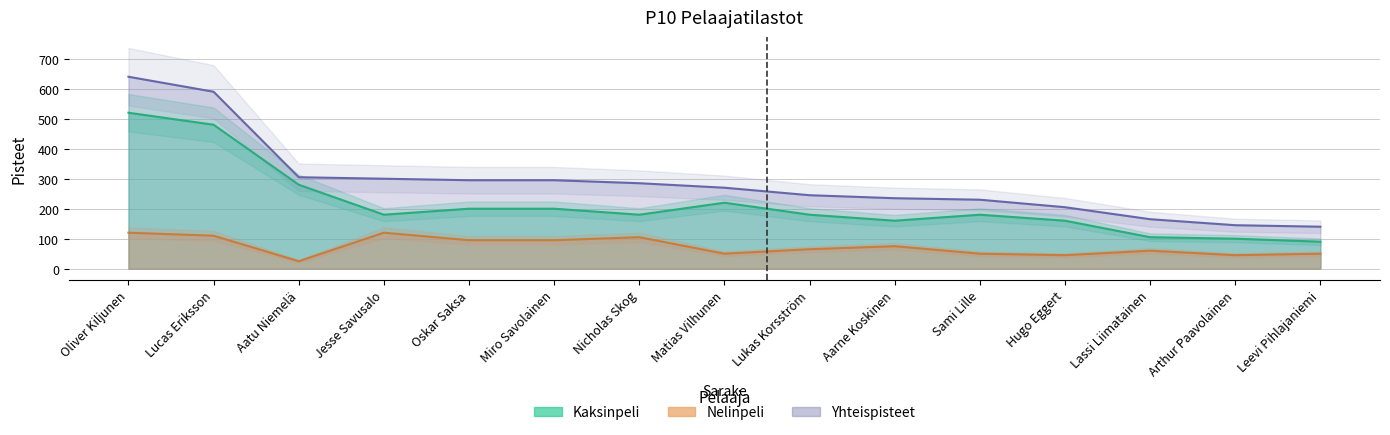

What is the label of the 10th point from the right?

Miro Savolainen